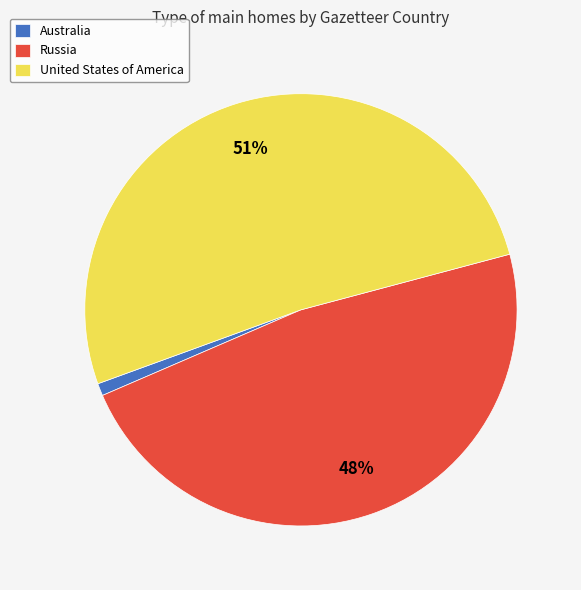

How many slices are in this pie chart?

3